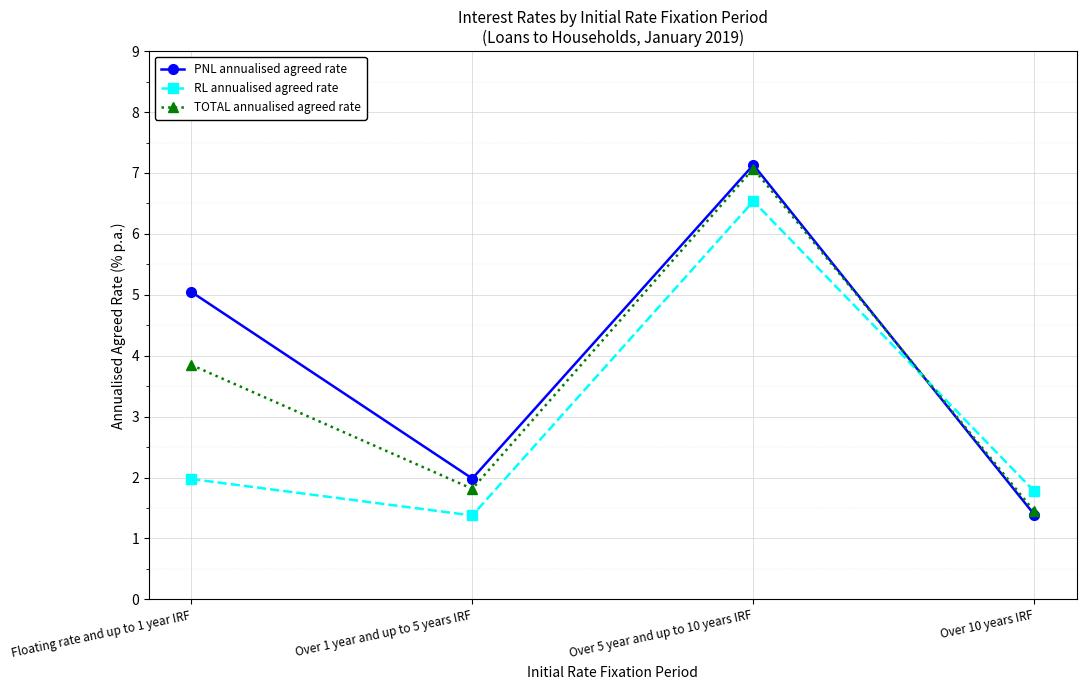

Is this an area chart (filled region under the line)?

No